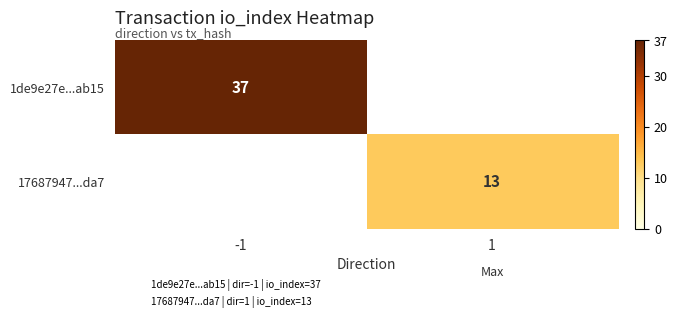

Which category has the lowest value in the 1de9e27e...ab15 series?

-1